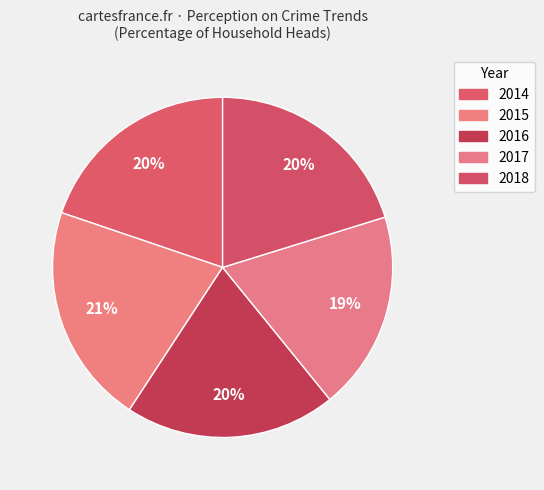

How many slices are in this pie chart?

5